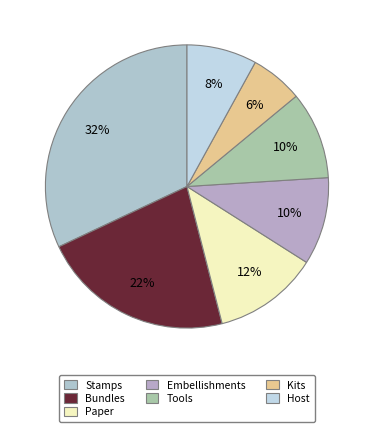

To the nearest percent, what is the difference between the largest and smallest slice percentages?

26%